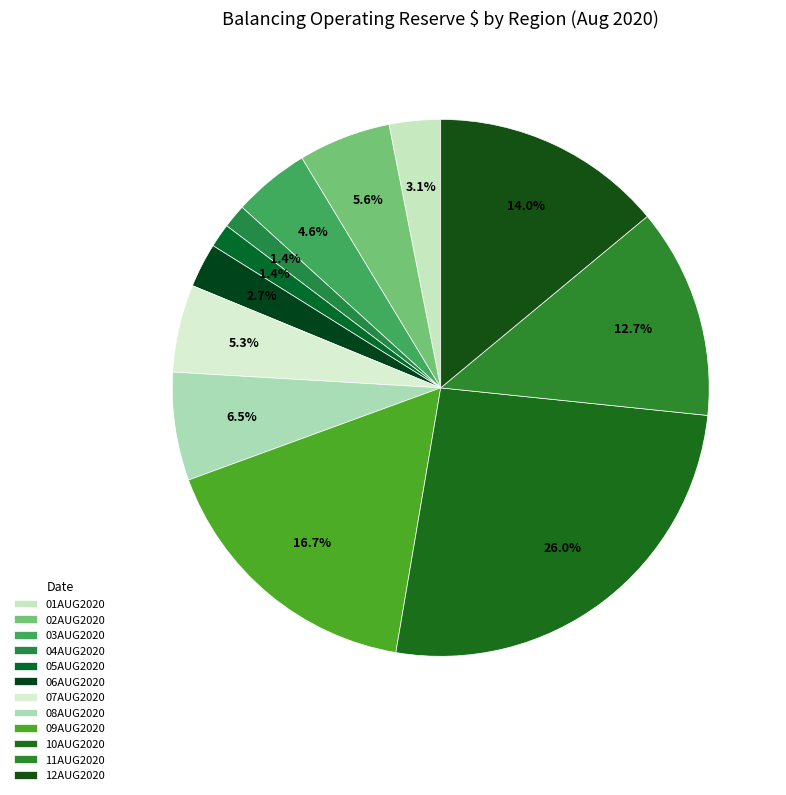

How many segments does this pie chart have?

12